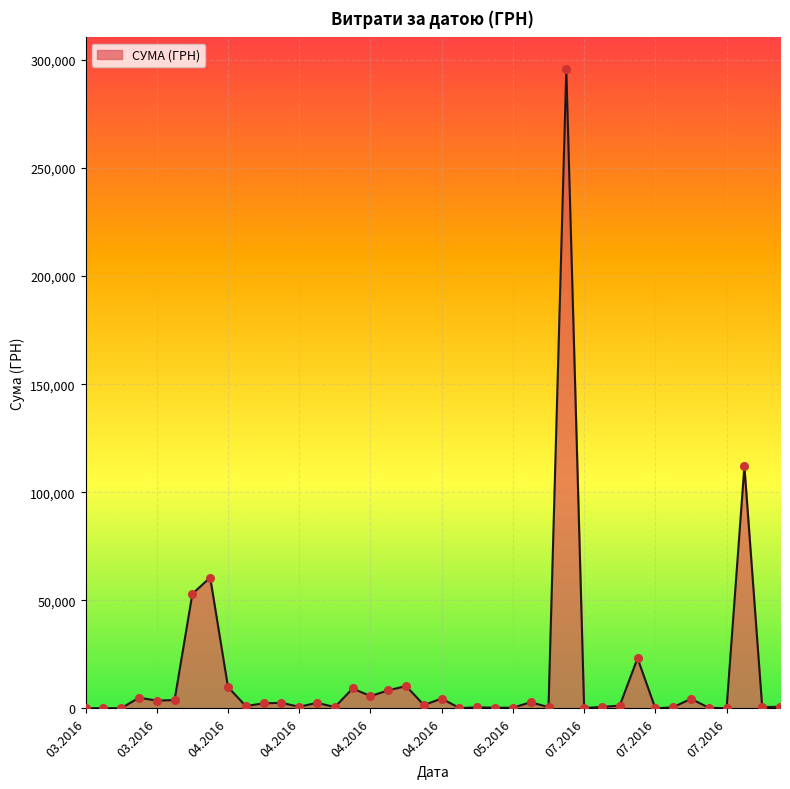

What is the maximum value shown in the chart?

295638.6